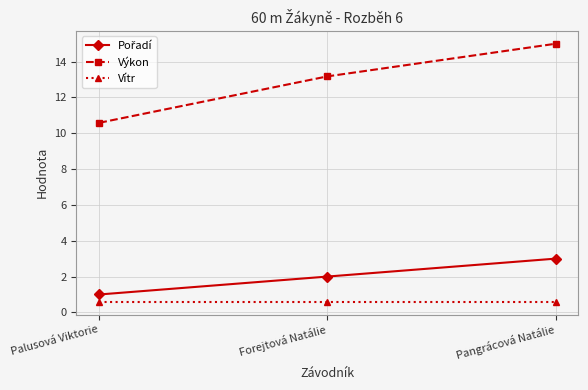

The value of Vítr at Forejtová Natálie is 0.6. True or false?

True